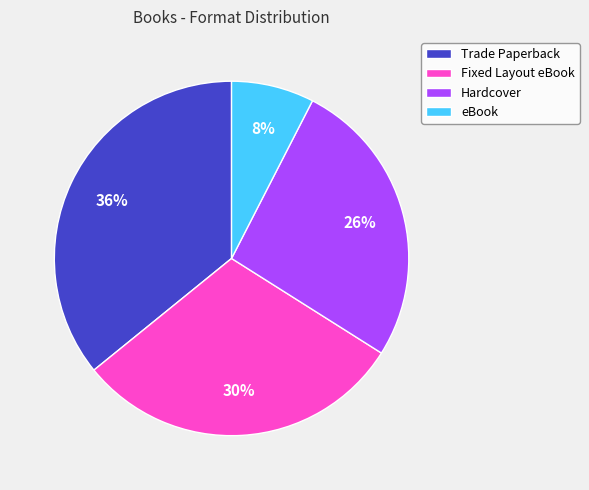

To the nearest percent, what is the difference between the largest and smallest slice percentages?

28%